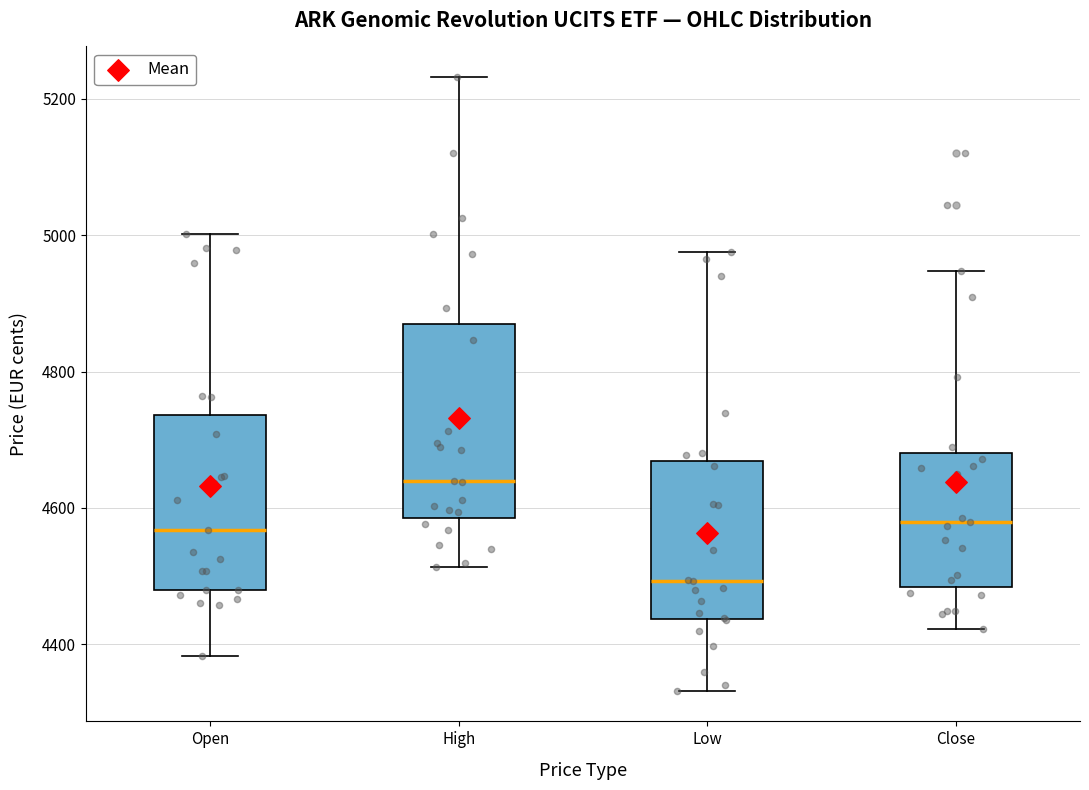

Reading left to right, read every box against the y-axis: the position of its median line, the range the box covers, and the ends of its whiskers. The values are not printed on the chart, so give them approximately, as read against the axis.

Open: median 4560, box 4480 to 4740, whiskers 4380 to 5000
High: median 4640, box 4580 to 4880, whiskers 4520 to 5240
Low: median 4500, box 4440 to 4660, whiskers 4340 to 4980
Close: median 4580, box 4480 to 4680, whiskers 4420 to 4940